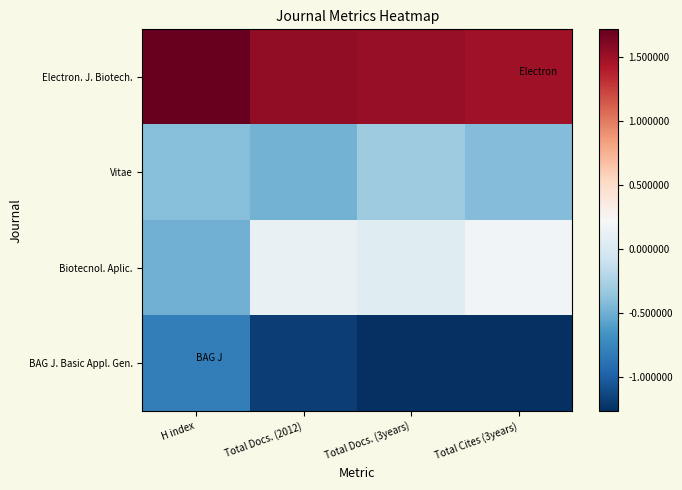

Reading left to right, what are all the values shown in this chart?

Electron. J. Biotech.: H index=1.7	Total Docs. (2012)=1.5	Total Docs. (3years)=1.5	Total Cites (3years)=1.5
Vitae: H index=-0.4	Total Docs. (2012)=-0.5	Total Docs. (3years)=-0.3	Total Cites (3years)=-0.4
Biotecnol. Aplic.: H index=-0.5	Total Docs. (2012)=0.1	Total Docs. (3years)=0.0	Total Cites (3years)=0.2
BAG J. Basic Appl. Gen.: H index=-0.8	Total Docs. (2012)=-1.2	Total Docs. (3years)=-1.3	Total Cites (3years)=-1.3